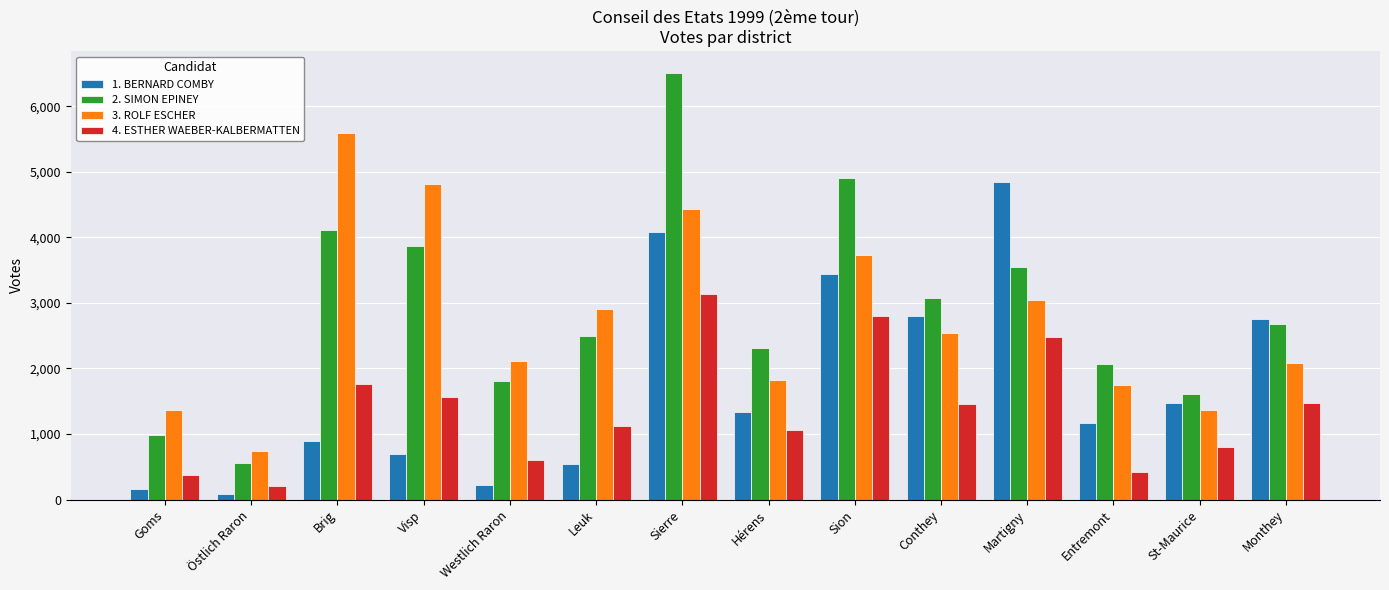

Are the bars grouped side by side (vs. stacked)?

Yes